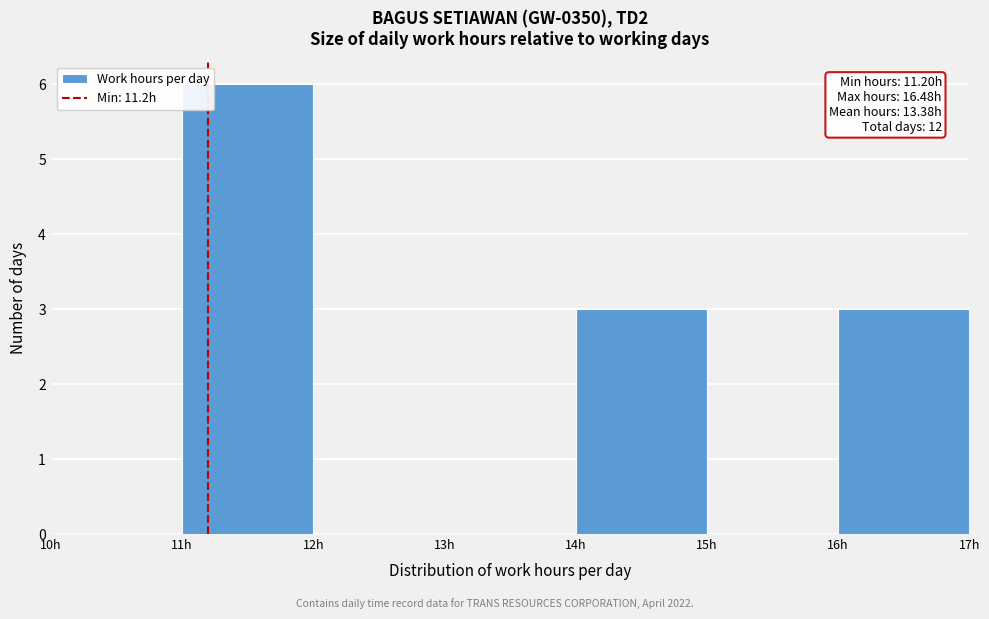

Over which range of the x-axis is the bar tallest?

11 to 12